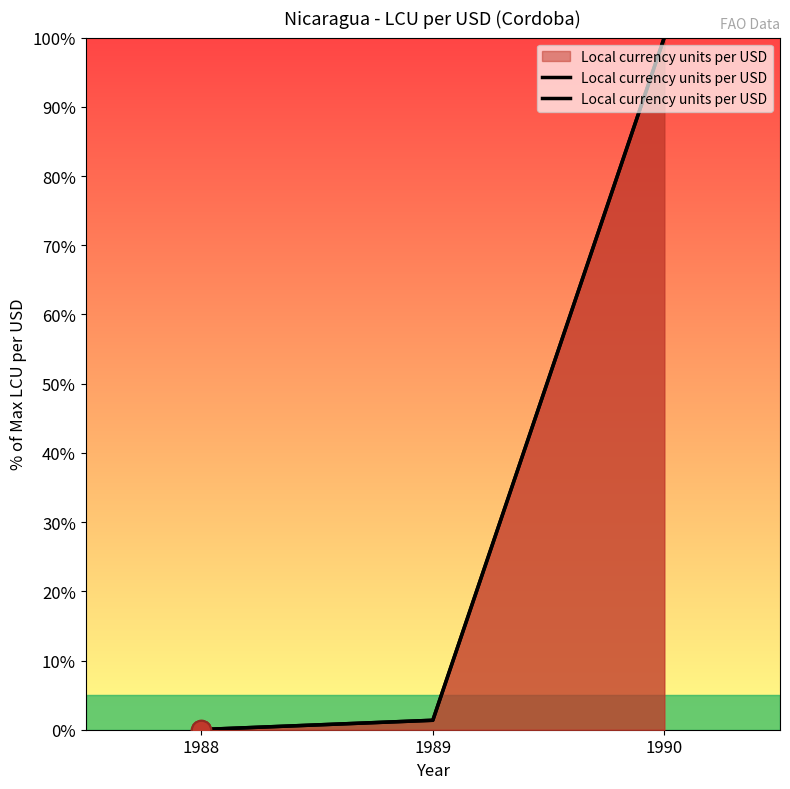

What is the average value?

33.8